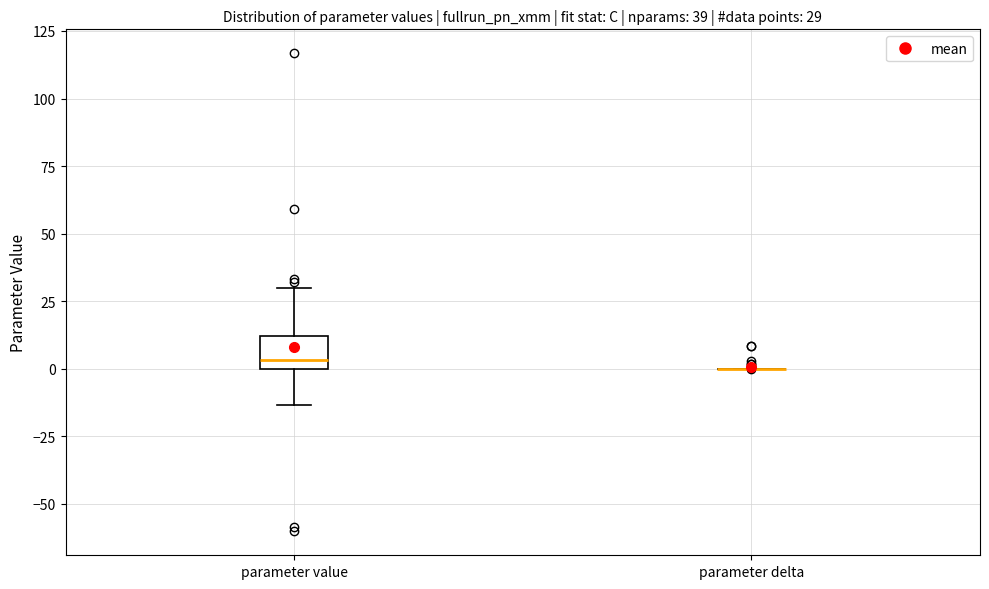

Comparing the boxes themselves (not the whiskers), which one is the tallest?

parameter value